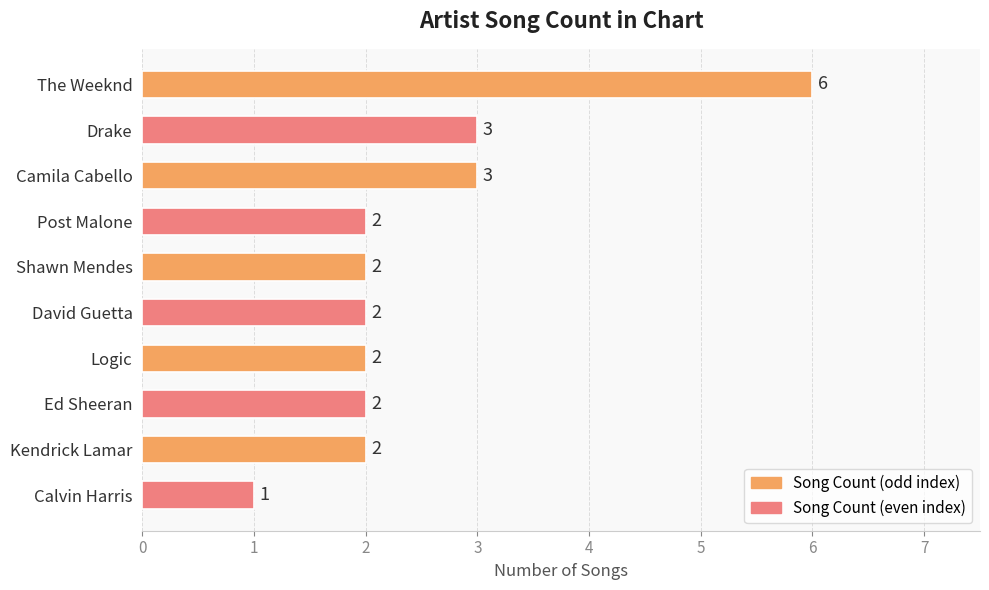

What is the greatest value displayed?

6